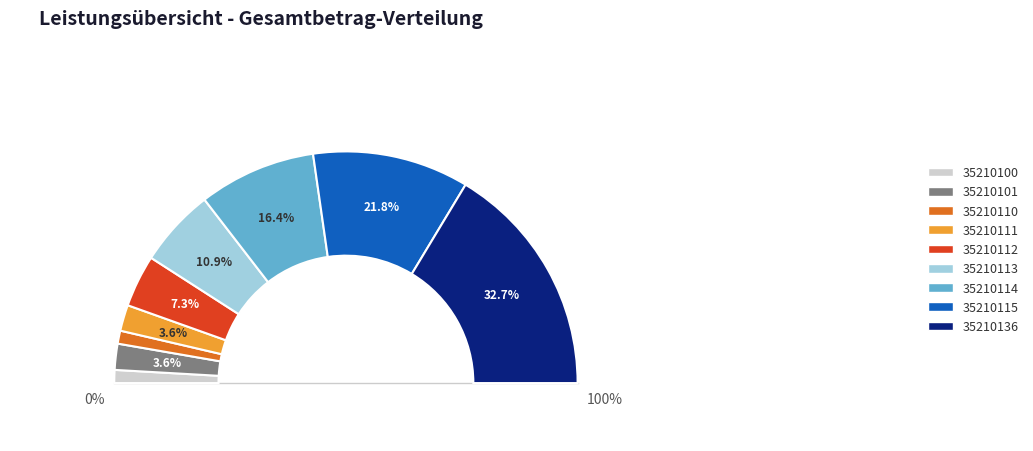

Count the number of slices in the pie.

9